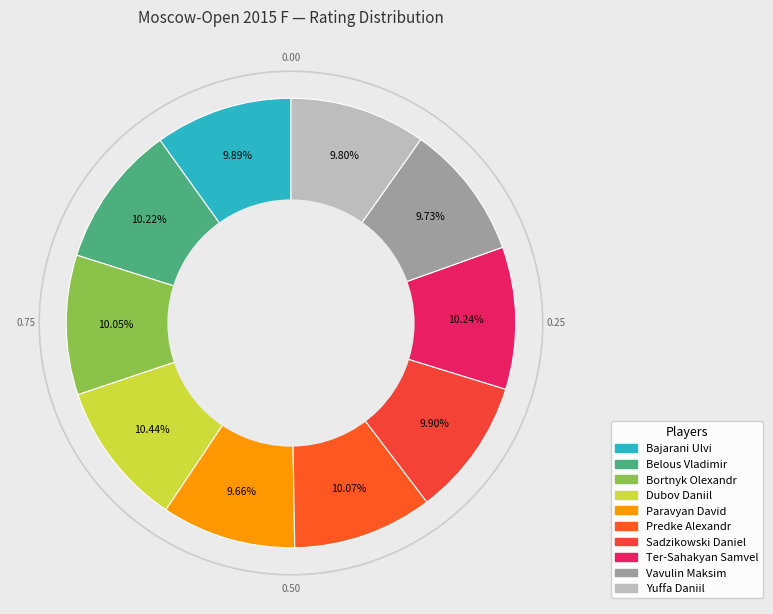

How many segments does this pie chart have?

10